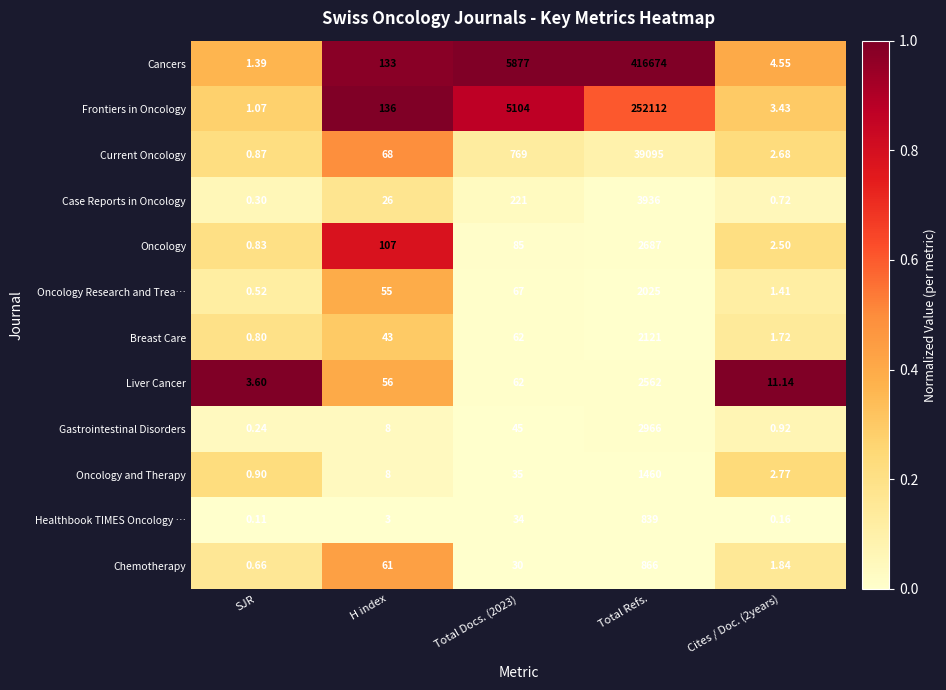

At which category is the sum across all series the highest?

Total Refs.